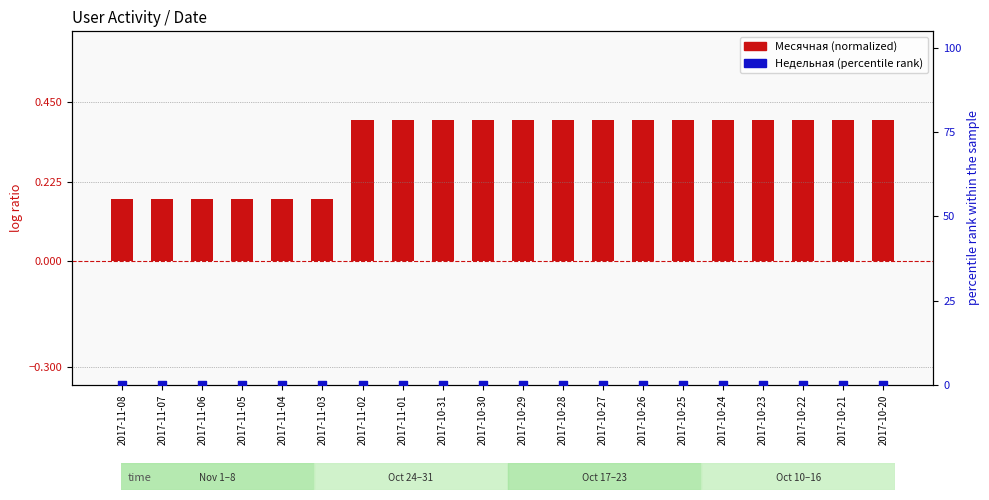

Is the value of Месячная (normalized) at 2017-10-31 greater than the value of Недельная (percentile rank) at 2017-10-24?

Yes